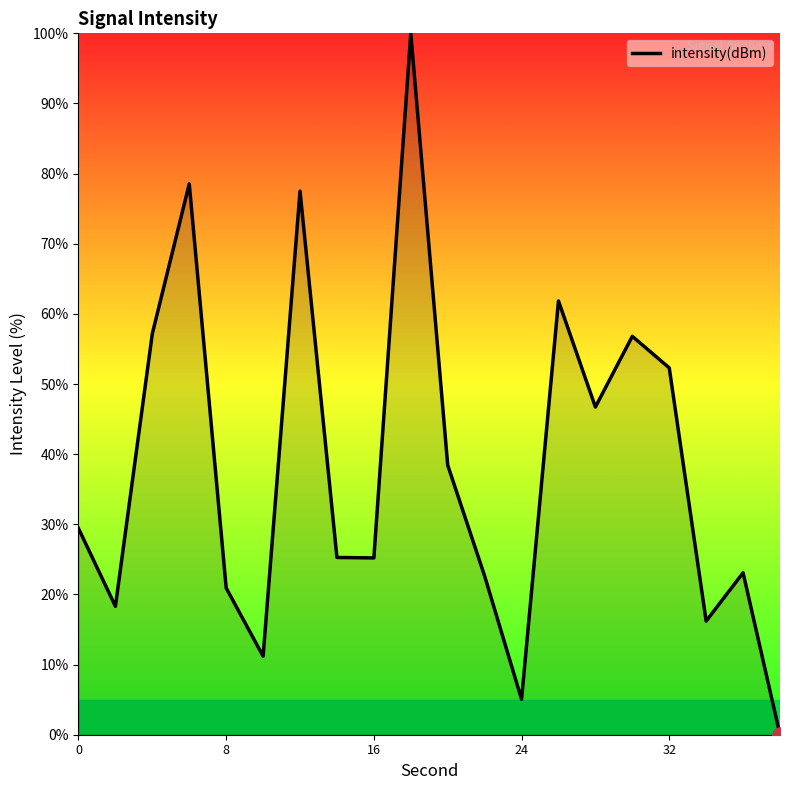

What is the greatest value displayed?

100.0